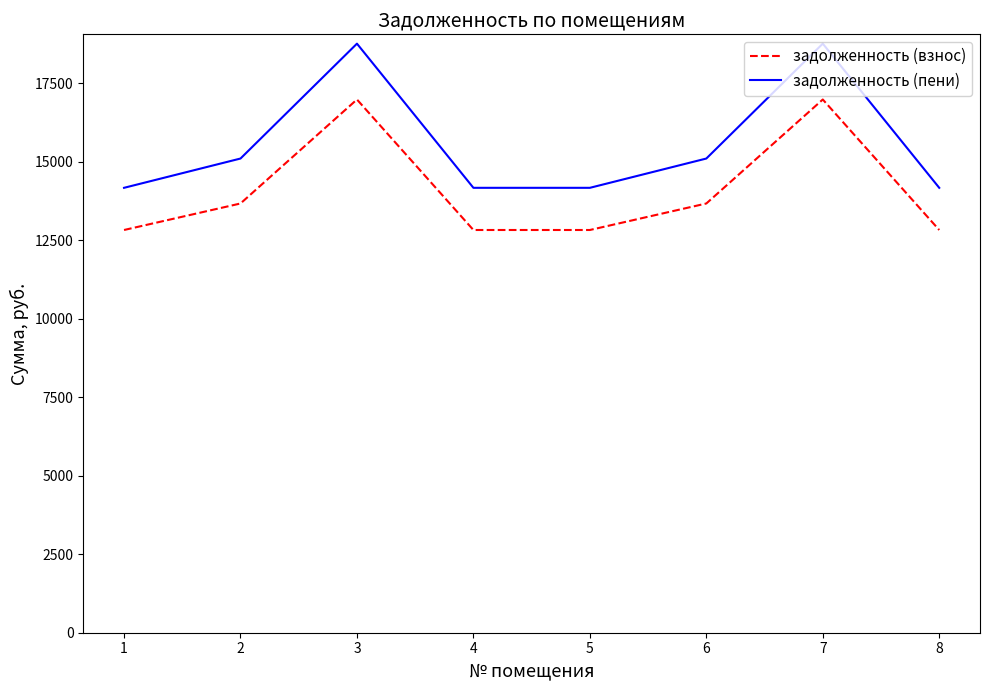

What is the sum of the задолженность (взнос) values at 8 and 3?

29820.4